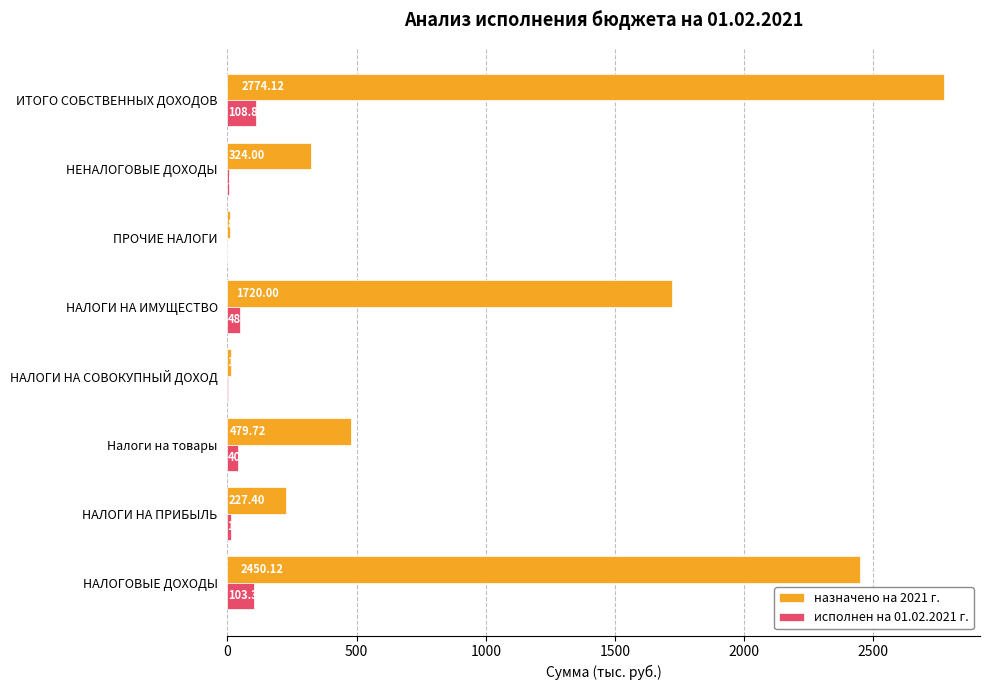

Which category has the highest value in the исполнен на 01.02.2021 г. series?

ИТОГО СОБСТВЕННЫХ ДОХОДОВ